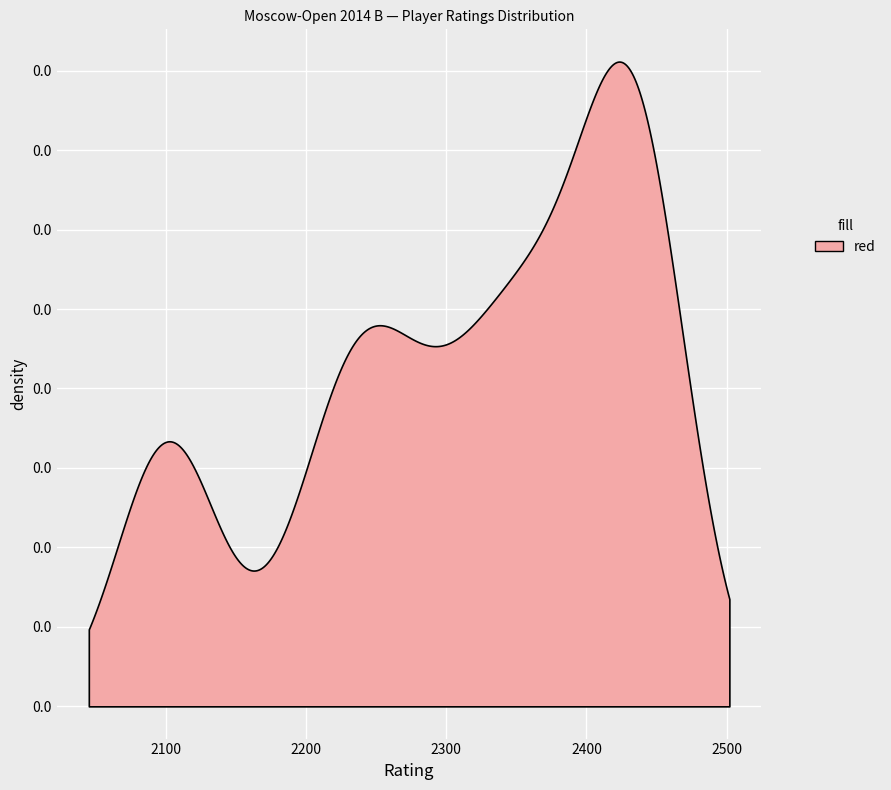

How many data points are less than 2345?

10